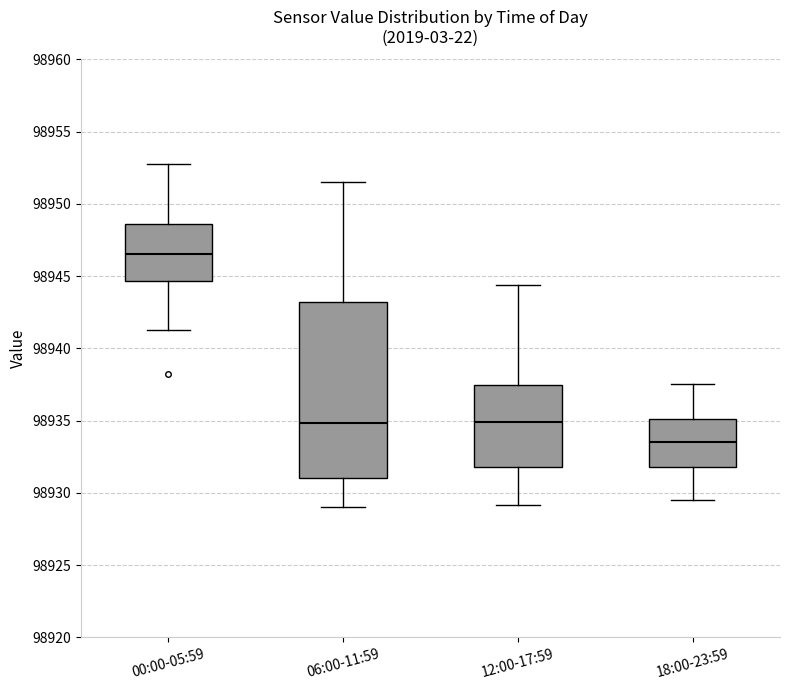

Reading left to right, read every box against the y-axis: the position of its median line, the range the box covers, and the ends of its whiskers. The values are not printed on the chart, so give them approximately, as read against the axis.

00:00-05:59: median 98946.5, box 98944.5 to 98948.5, whiskers 98941.5 to 98953.0
06:00-11:59: median 98935.0, box 98931.0 to 98943.0, whiskers 98929.0 to 98951.5
12:00-17:59: median 98935.0, box 98932.0 to 98937.5, whiskers 98929.0 to 98944.5
18:00-23:59: median 98933.5, box 98932.0 to 98935.0, whiskers 98929.5 to 98937.5